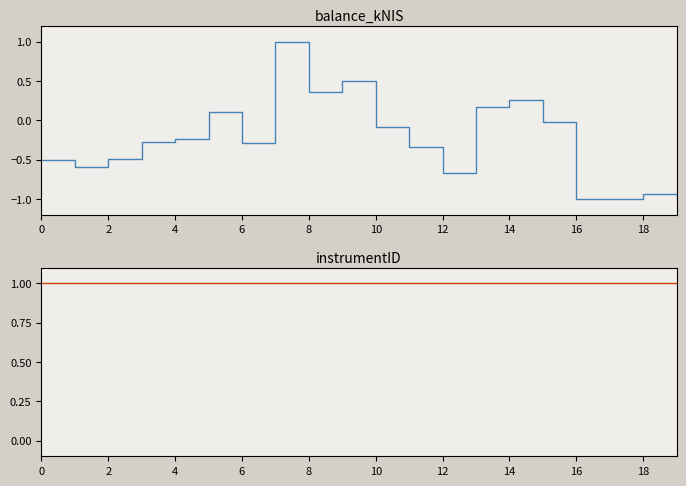

At how many categories does at least one series exceed 0?

20